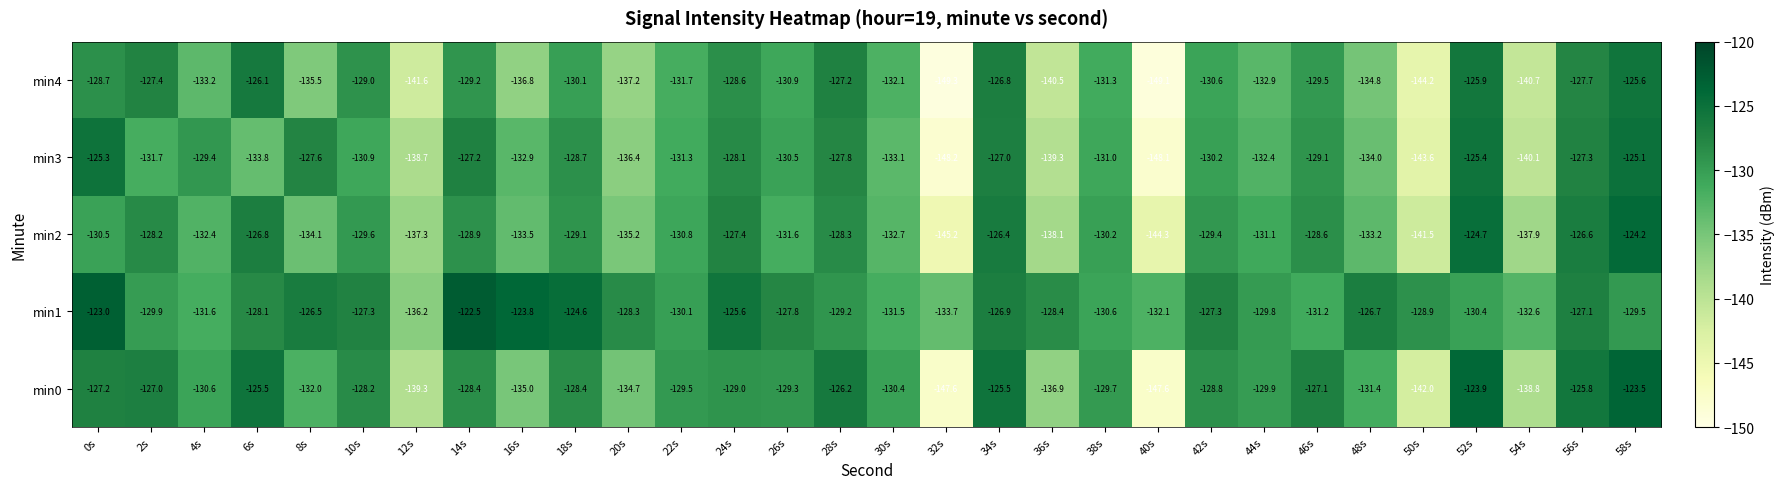

Is it true that min3 equals -131.3 at 22s?

True